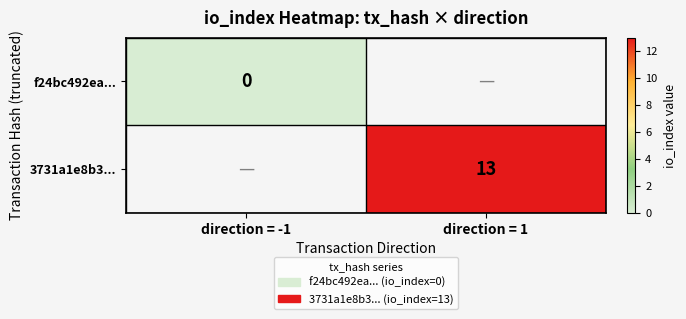

The 3731a1e8b3... series shows 13 at direction = 1. True or false?

True